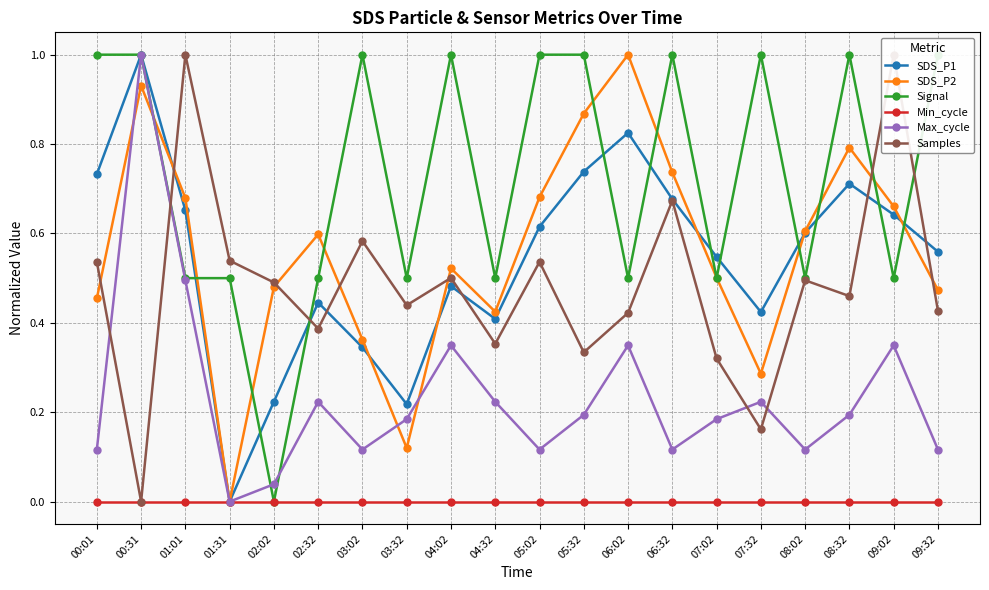

Reading right to left, what are all the values shown in this chart?

SDS_P1: 09:32=0.6	09:02=0.6	08:32=0.7	08:02=0.6	07:32=0.4	07:02=0.5	06:32=0.7	06:02=0.8	05:32=0.7	05:02=0.6	04:32=0.4	04:02=0.5	03:32=0.2	03:02=0.3	02:32=0.4	02:02=0.2	01:31=0.0	01:01=0.7	00:31=1.0	00:01=0.7
SDS_P2: 09:32=0.5	09:02=0.7	08:32=0.8	08:02=0.6	07:32=0.3	07:02=0.5	06:32=0.7	06:02=1.0	05:32=0.9	05:02=0.7	04:32=0.4	04:02=0.5	03:32=0.1	03:02=0.4	02:32=0.6	02:02=0.5	01:31=0.0	01:01=0.7	00:31=0.9	00:01=0.5
Signal: 09:32=1.0	09:02=0.5	08:32=1.0	08:02=0.5	07:32=1.0	07:02=0.5	06:32=1.0	06:02=0.5	05:32=1.0	05:02=1.0	04:32=0.5	04:02=1.0	03:32=0.5	03:02=1.0	02:32=0.5	02:02=0.0	01:31=0.5	01:01=0.5	00:31=1.0	00:01=1.0
Min_cycle: 09:32=0.0	09:02=0.0	08:32=0.0	08:02=0.0	07:32=0.0	07:02=0.0	06:32=0.0	06:02=0.0	05:32=0.0	05:02=0.0	04:32=0.0	04:02=0.0	03:32=0.0	03:02=0.0	02:32=0.0	02:02=0.0	01:31=0.0	01:01=0.0	00:31=0.0	00:01=0.0
Max_cycle: 09:32=0.1	09:02=0.3	08:32=0.2	08:02=0.1	07:32=0.2	07:02=0.2	06:32=0.1	06:02=0.3	05:32=0.2	05:02=0.1	04:32=0.2	04:02=0.3	03:32=0.2	03:02=0.1	02:32=0.2	02:02=0.0	01:31=0.0	01:01=0.5	00:31=1.0	00:01=0.1
Samples: 09:32=0.4	09:02=1.0	08:32=0.5	08:02=0.5	07:32=0.2	07:02=0.3	06:32=0.7	06:02=0.4	05:32=0.3	05:02=0.5	04:32=0.4	04:02=0.5	03:32=0.4	03:02=0.6	02:32=0.4	02:02=0.5	01:31=0.5	01:01=1.0	00:31=0.0	00:01=0.5